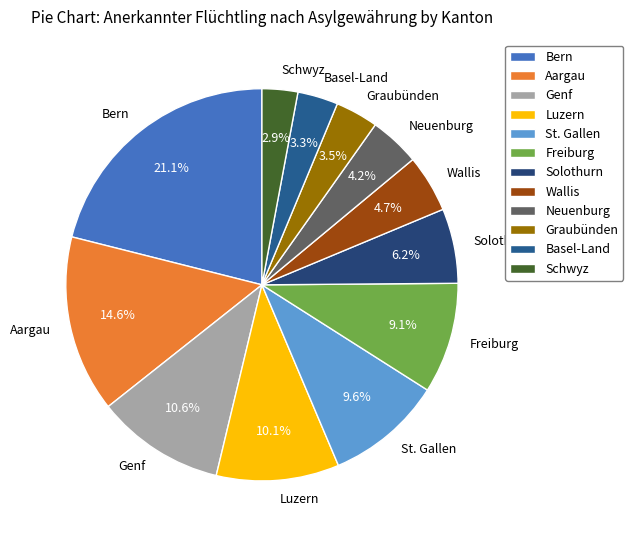

To the nearest percent, what is the difference between the Luzern and Solothurn slice percentages?

4%